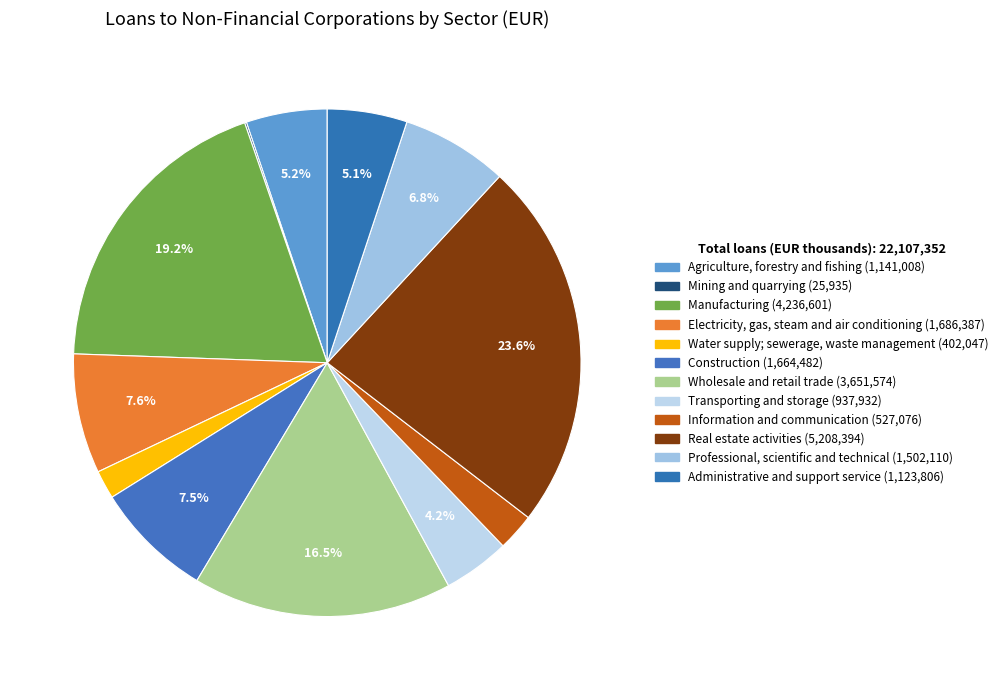

Which slice is the smallest?

Mining and quarrying